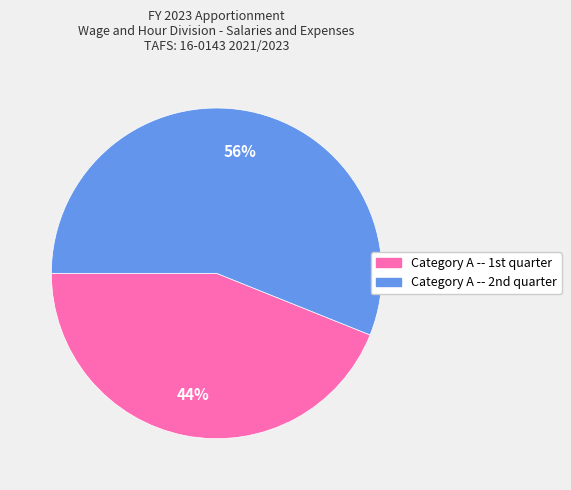

What is the majority slice?

Category A -- 2nd quarter